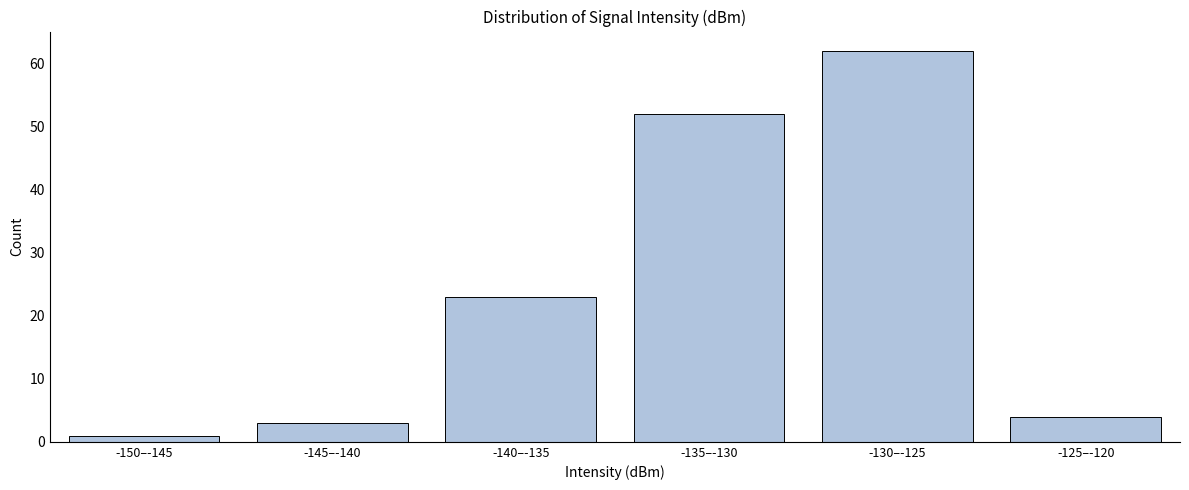

Reading left to right, transcribe all the data shown in this chart.

-150–-145=1	-145–-140=3	-140–-135=23	-135–-130=52	-130–-125=62	-125–-120=4